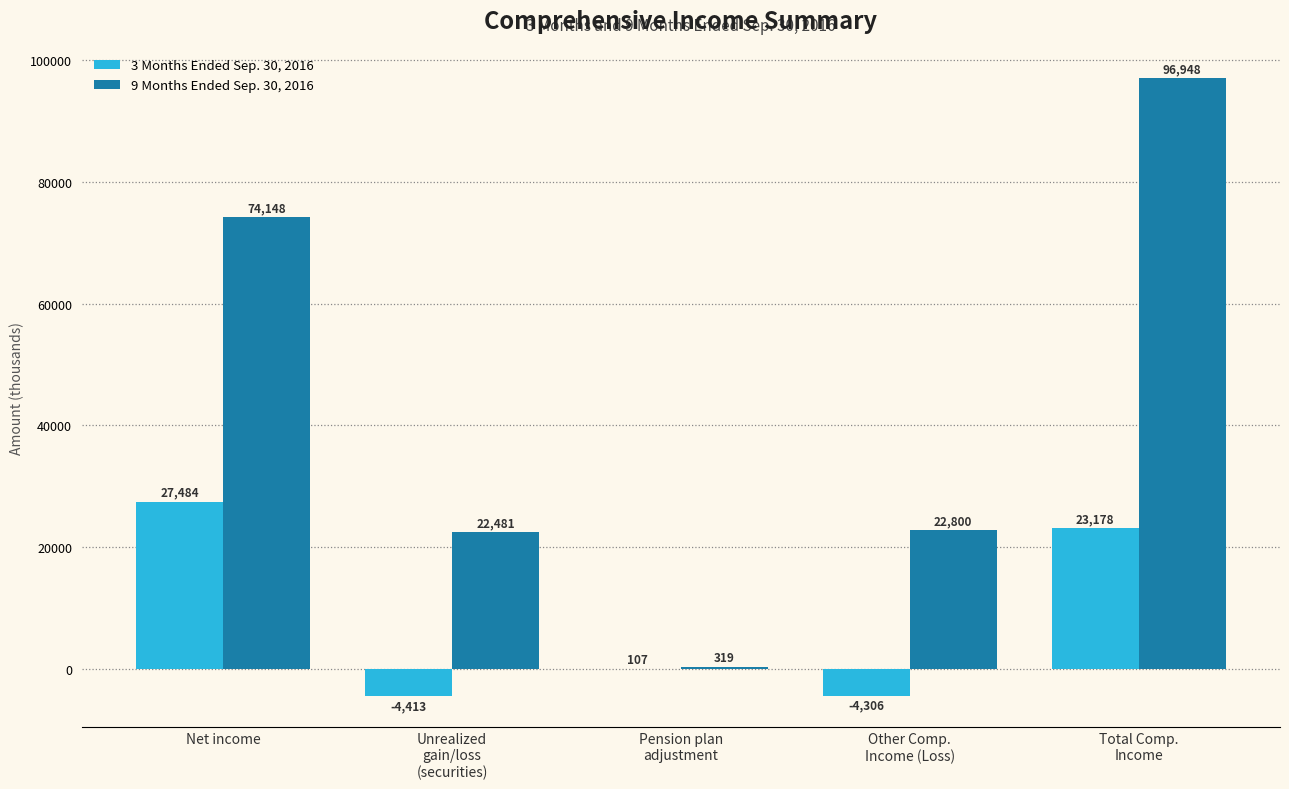

Is the value of 3 Months Ended Sep. 30, 2016 at Total Comp.
Income greater than the value of 9 Months Ended Sep. 30, 2016 at Total Comp.
Income?

No